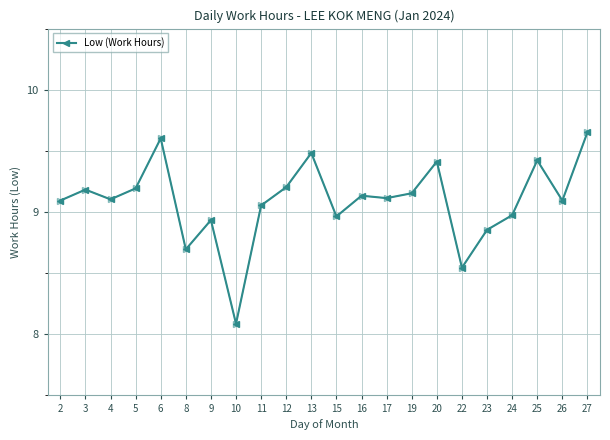

Count the number of categories in the chart.

22